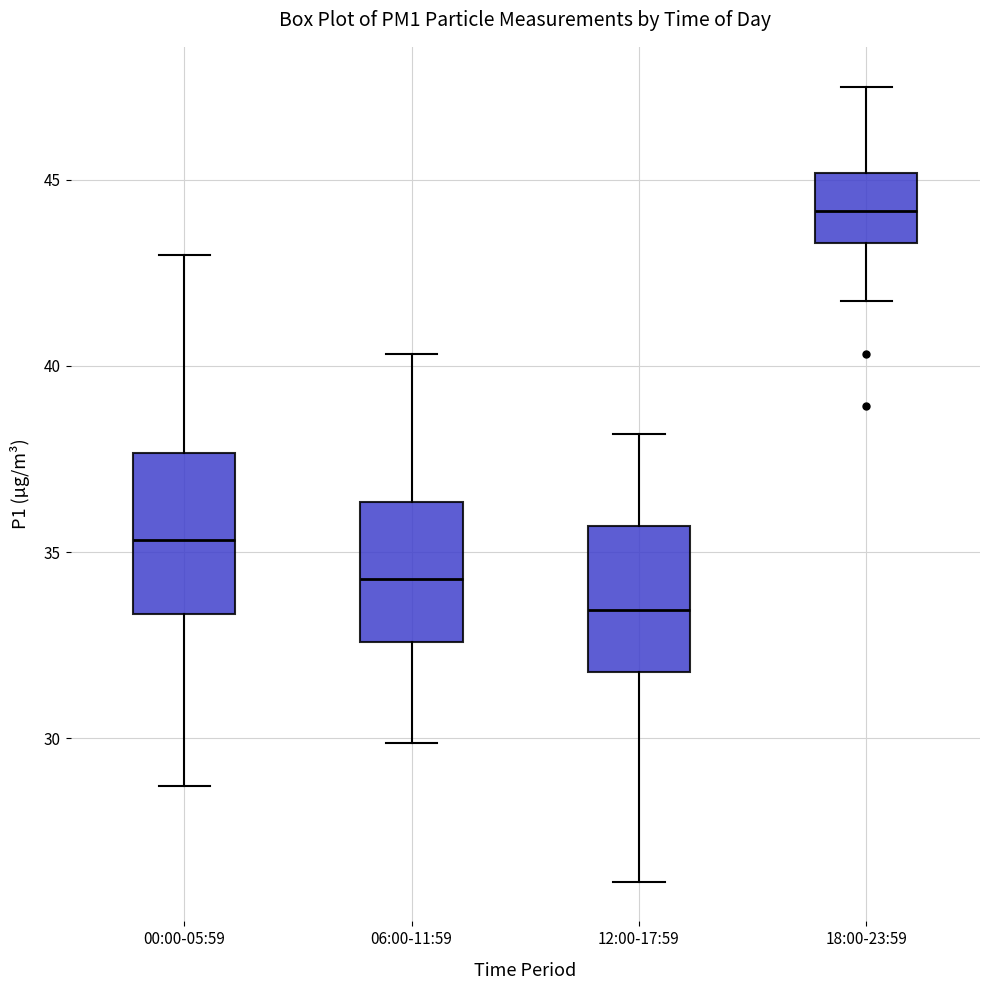

Reading left to right, read every box against the y-axis: the position of its median line, the range the box covers, and the ends of its whiskers. The values are not printed on the chart, so give them approximately, as read against the axis.

00:00-05:59: median 35.5, box 33.5 to 37.5, whiskers 28.5 to 43.0
06:00-11:59: median 34.5, box 32.5 to 36.5, whiskers 30.0 to 40.5
12:00-17:59: median 33.5, box 32.0 to 35.5, whiskers 26.0 to 38.0
18:00-23:59: median 44.0, box 43.5 to 45.0, whiskers 42.0 to 47.5